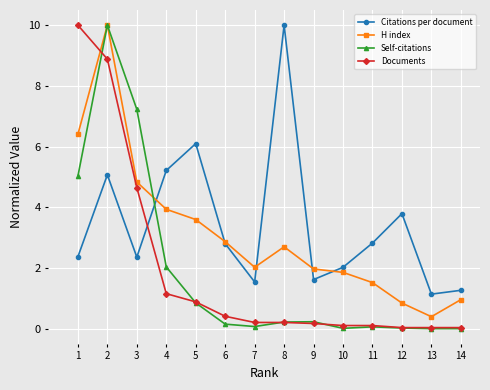

What are all the series names shown in the legend?

Citations per document, H index, Self-citations, Documents